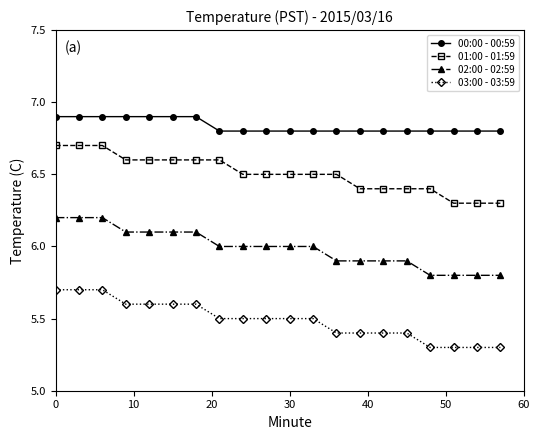

What is the average value of the 01:00 - 01:59 series?

6.5